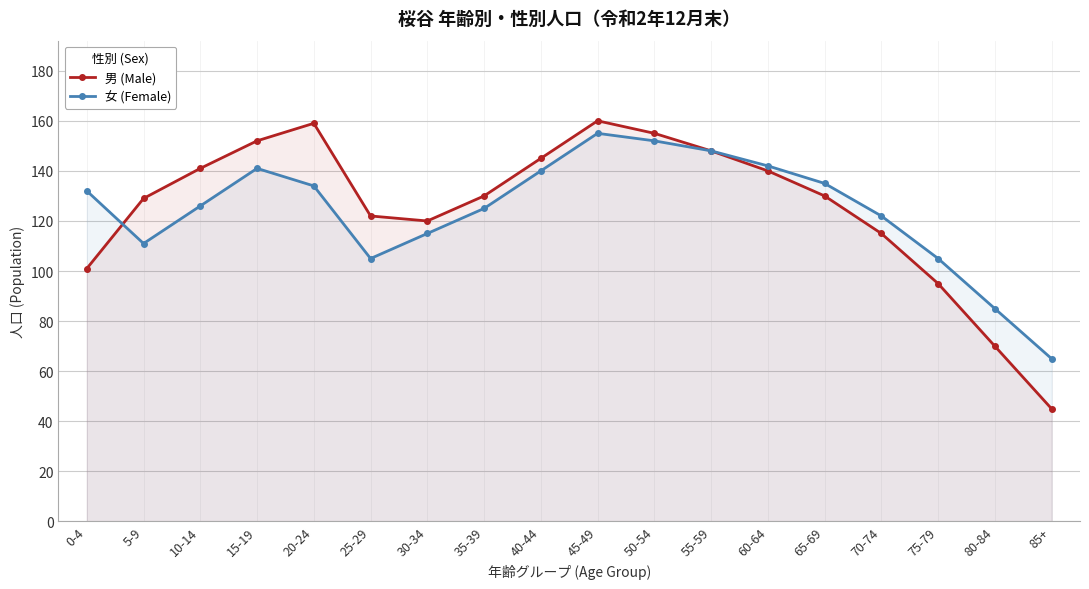

Which series ends up on top after the final intersection of 男 (Male) and 女 (Female)?

男 (Male)